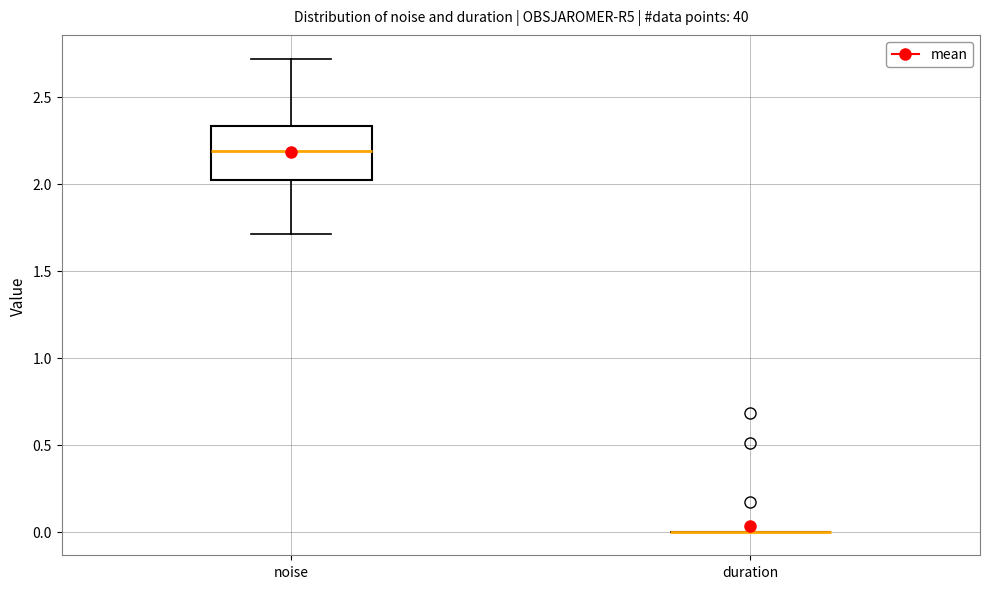

Comparing the boxes themselves (not the whiskers), which one is the tallest?

noise